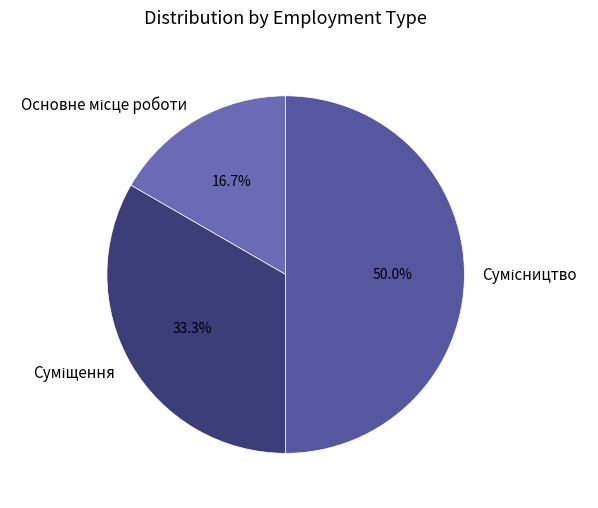

What percentage is the Основне місце роботи slice, to the nearest percent?

17%